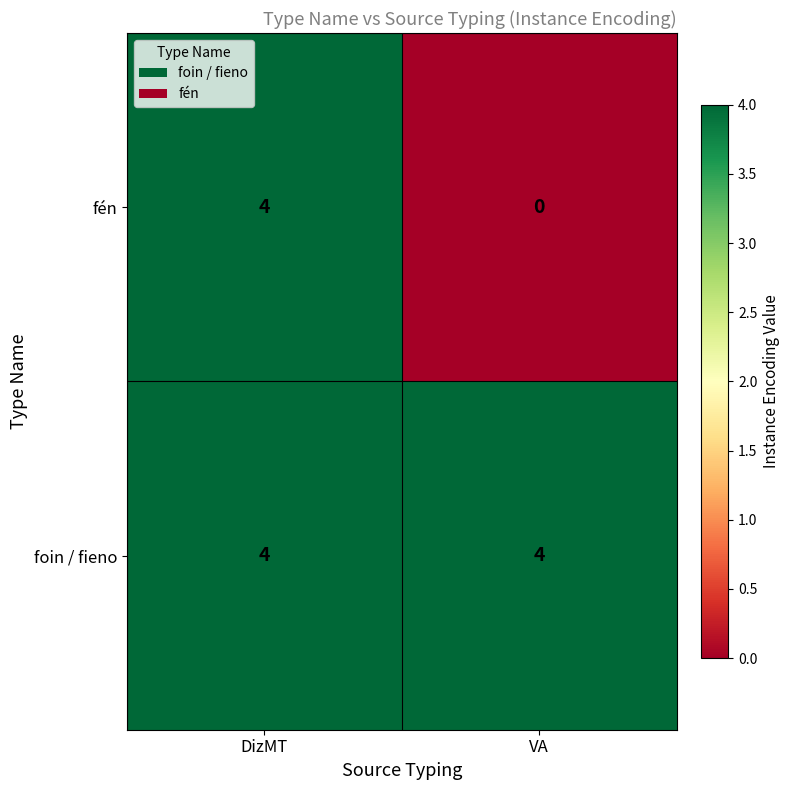

What is the difference between the maximum and minimum values in the fén series?

4